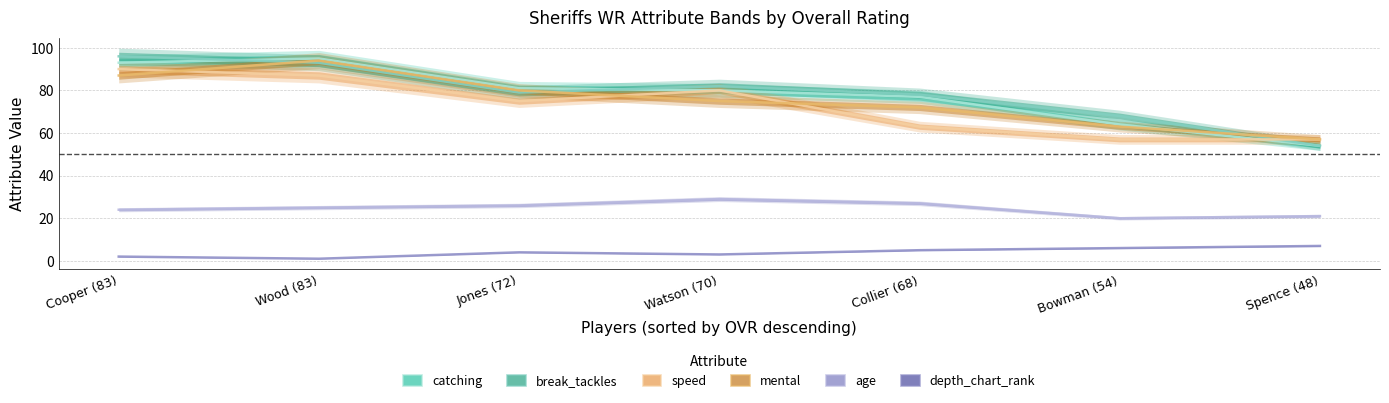

What position from the right is Wood (83)?

6